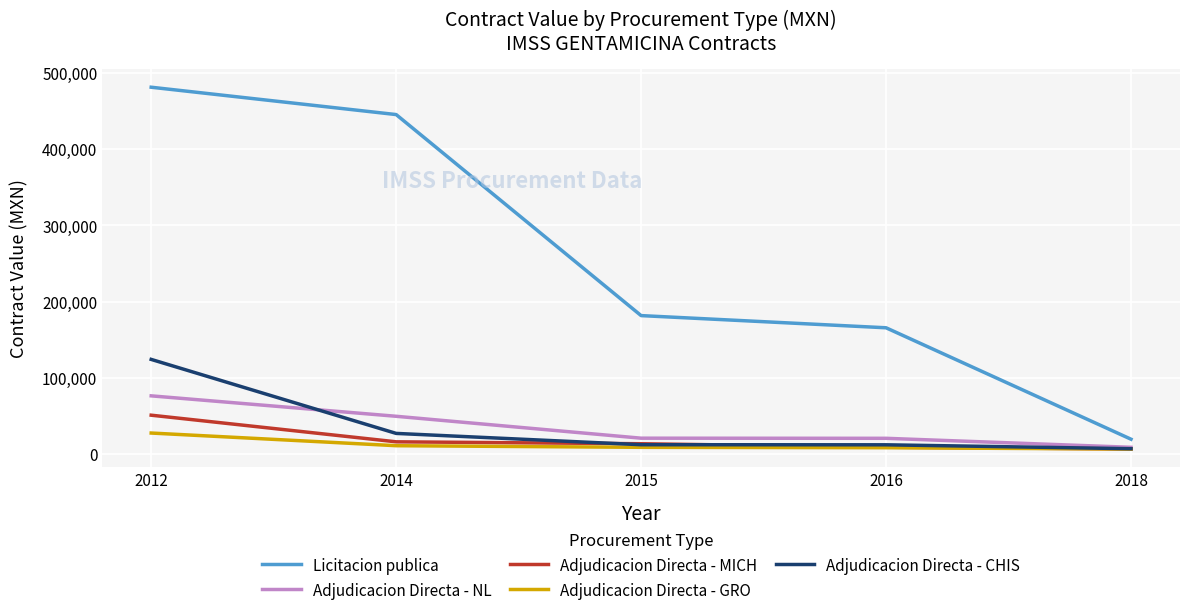

What is the maximum value shown in the chart?

480968.4